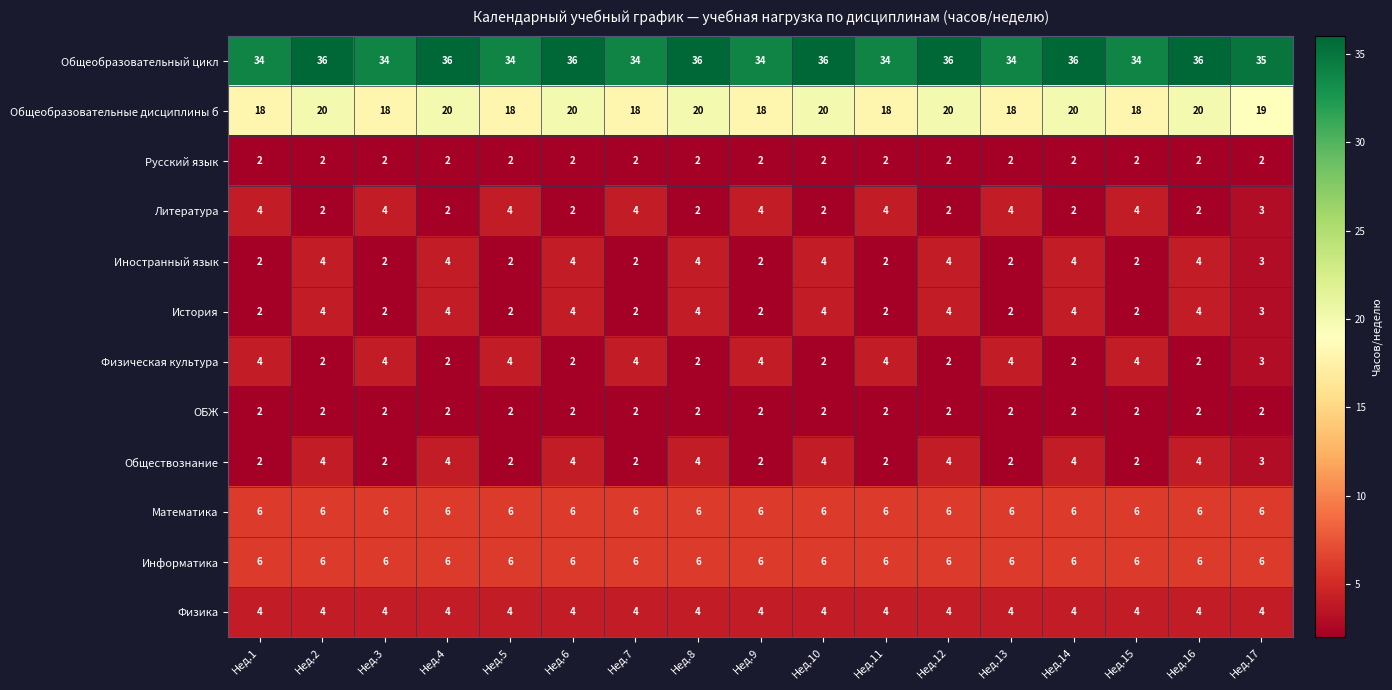

What is the highest value of the Общеобразовательные дисциплины б series?

20